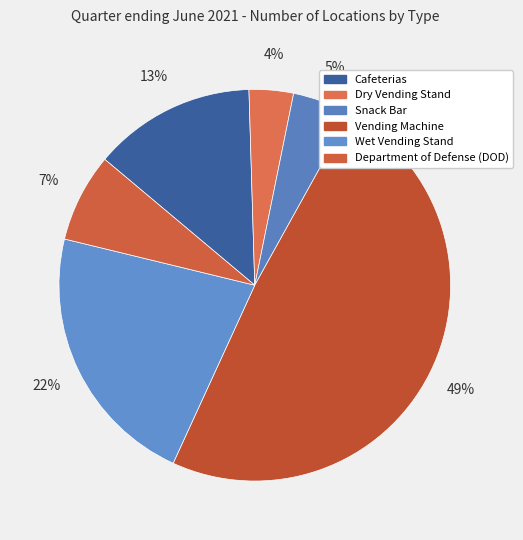

How many slices are in this pie chart?

6